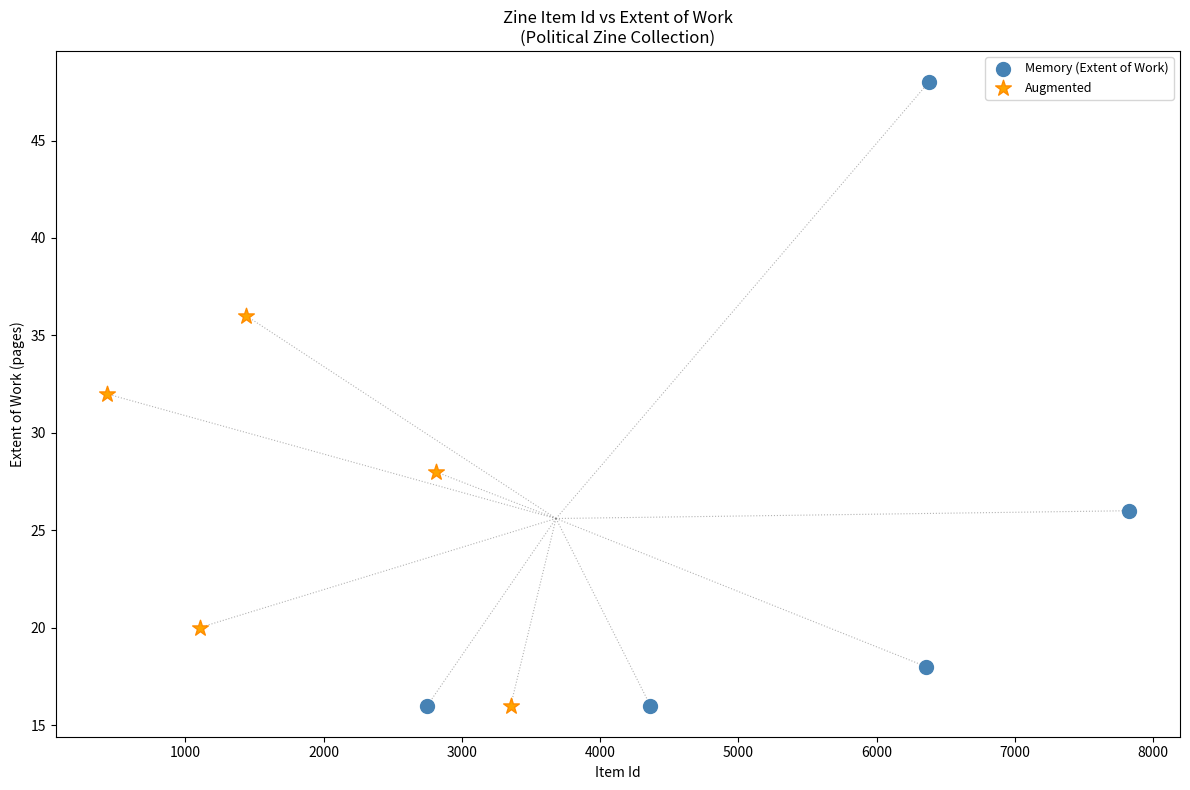

Which series reaches the maximum Y coordinate?

Memory (Extent of Work)